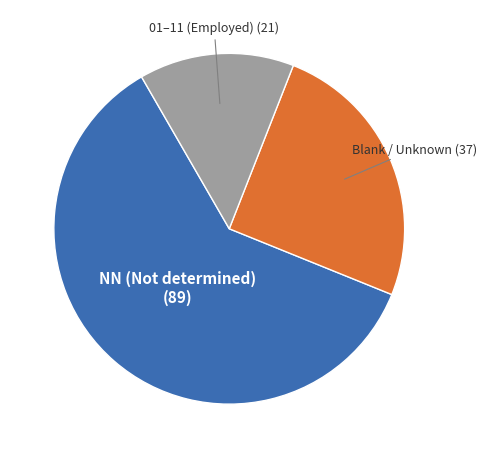

Does any single category account for the majority?

Yes